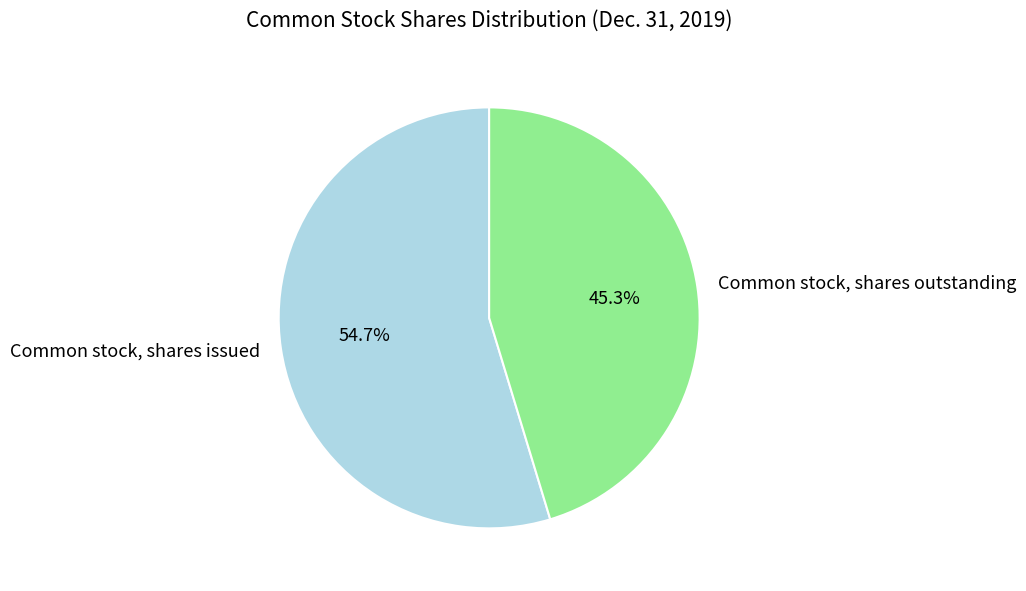

What is the ratio of the value at Common stock, shares outstanding to the value at Common stock, shares issued?

0.8